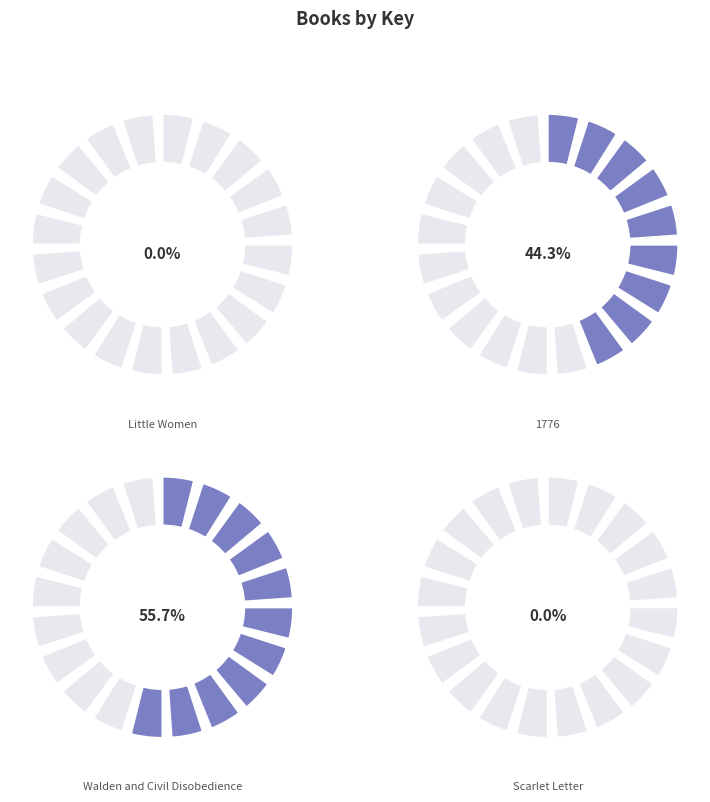

To the nearest percent, what percentage of the pie is Walden and Civil Disobedience?

56%